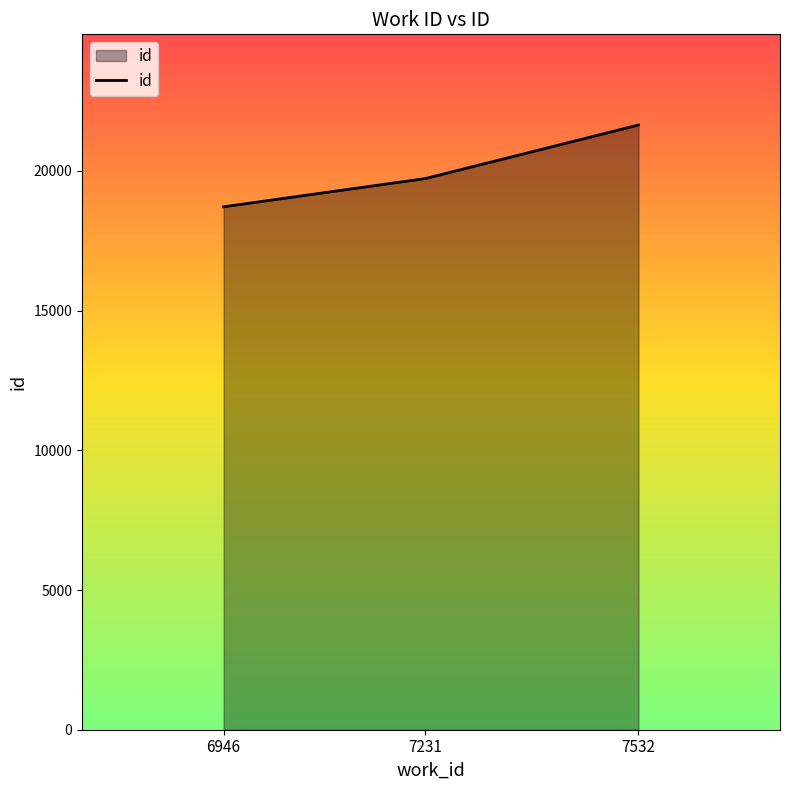

How many lines are shown in the chart?

1